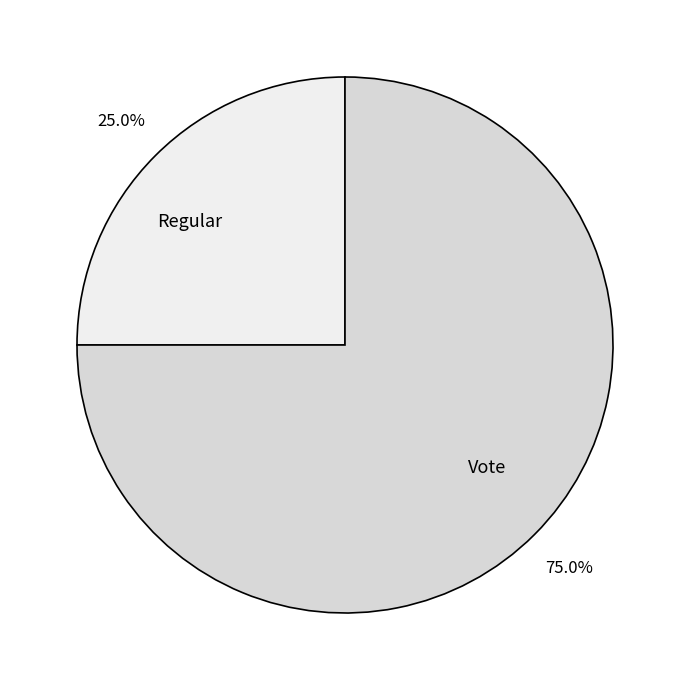

What is the total percentage of Vote and Regular?

100.0%